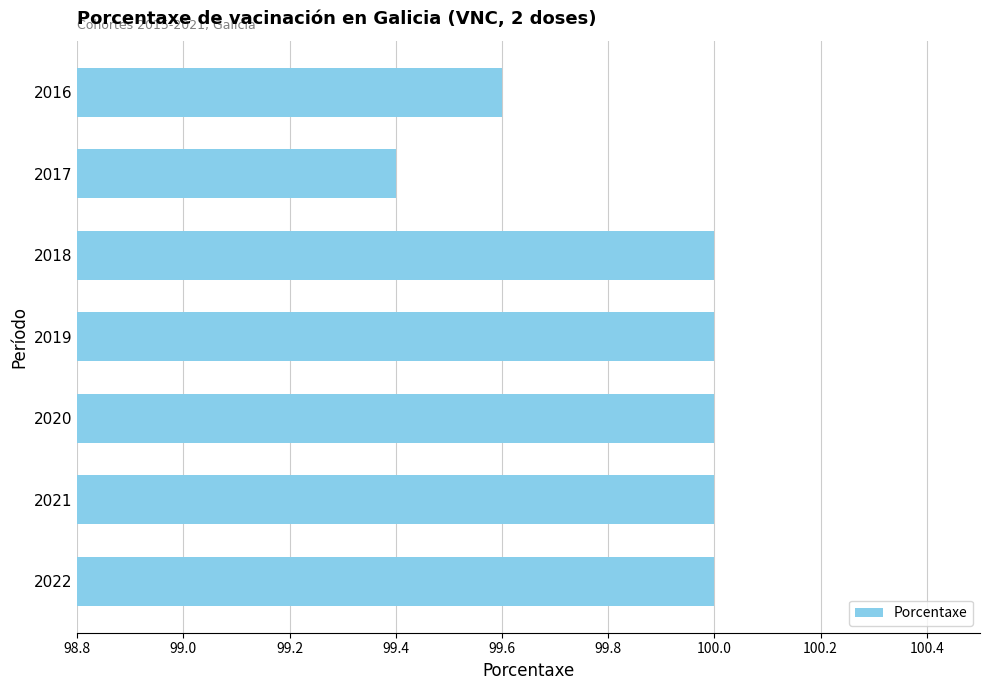

What is the change in value from 2020 to 2017?

-0.6